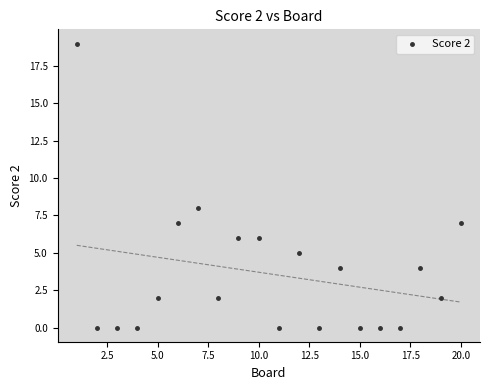

What Y value in the scatter plot is closest to 9?

8